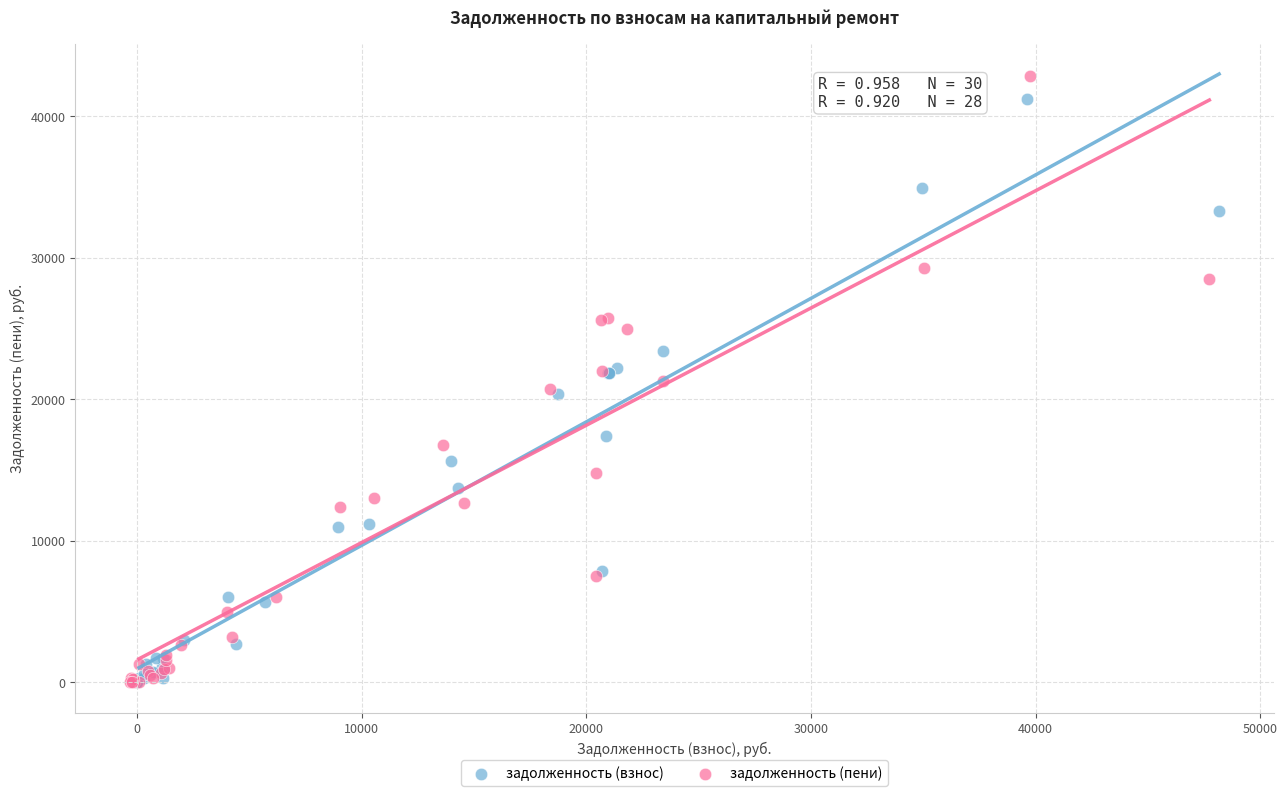

Which series has the widest spread of Y values?

задолженность (пени)